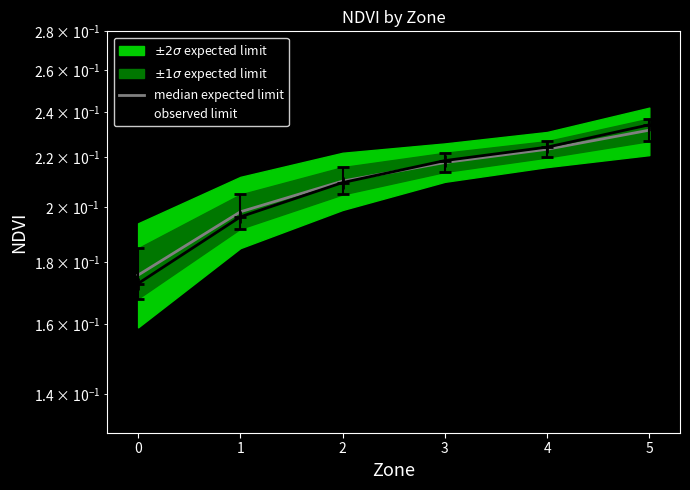

Rank the categories by value from highest to lowest.

5, 4, 3, 2, 1, 0